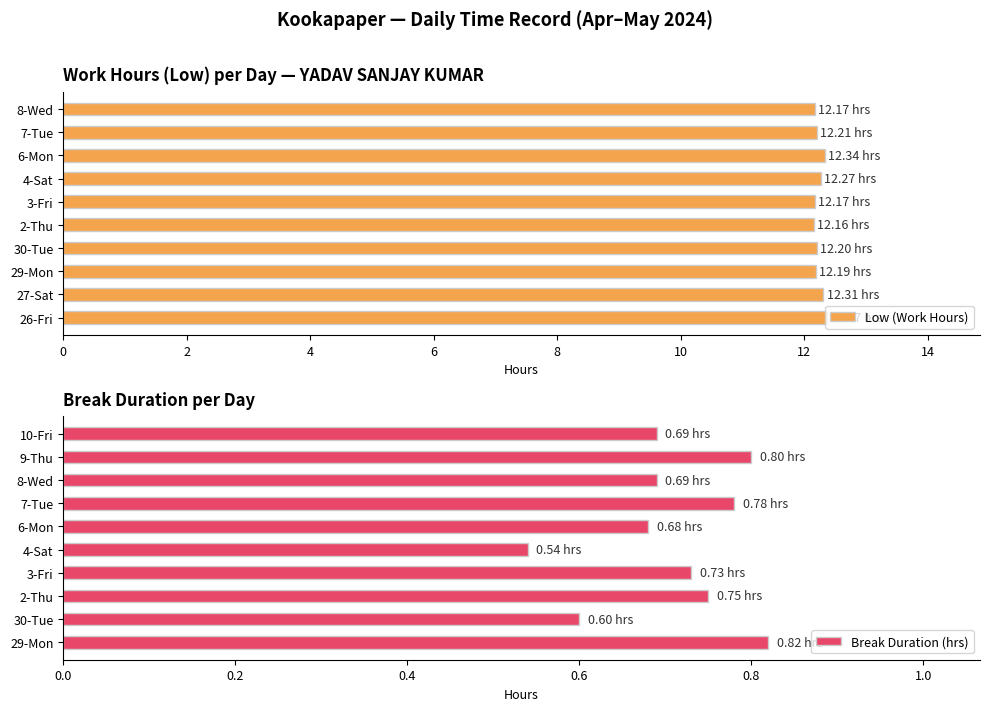

What are all the series names shown in the legend?

Low (Work Hours), Break Duration (hrs)